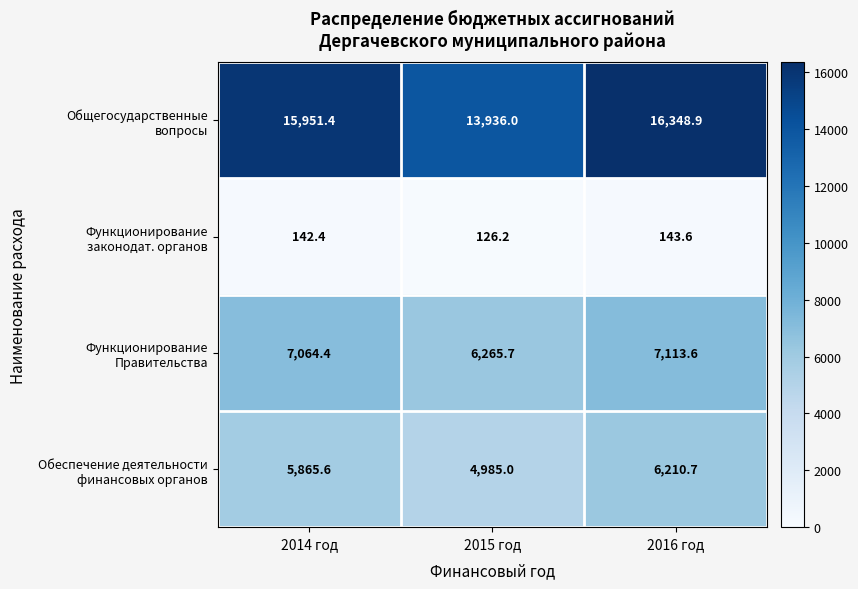

What is the total value across all series at 2014 год?

29023.8